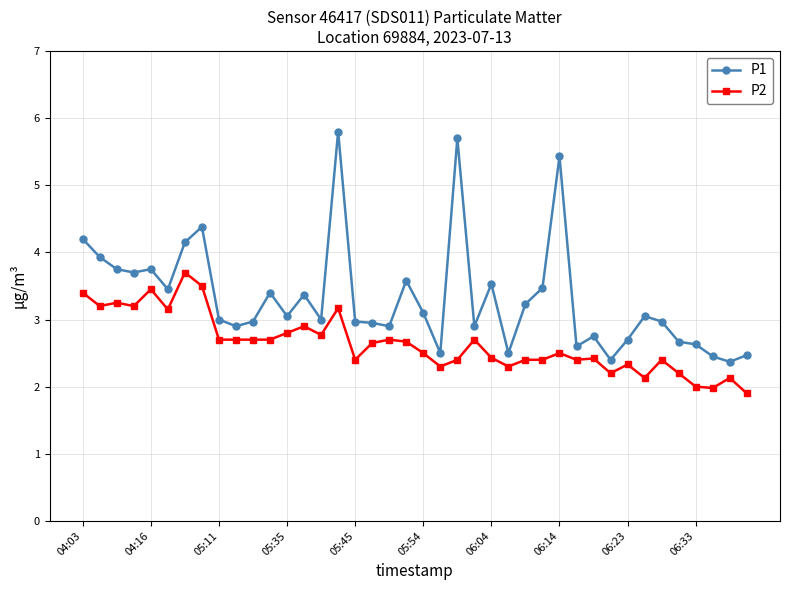

What is the smallest value displayed?

1.9